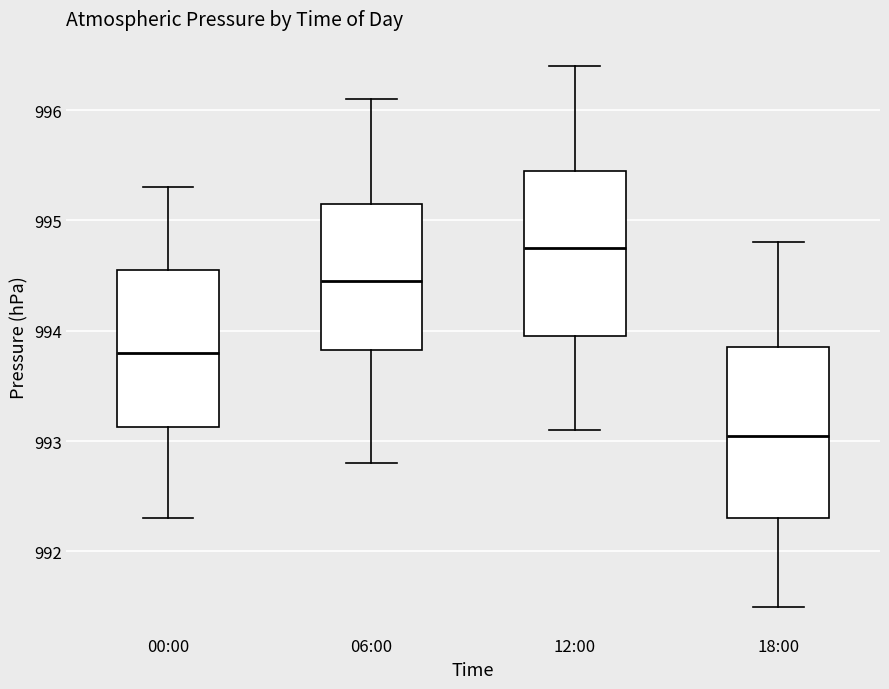

Which box's median line is the lowest?

18:00